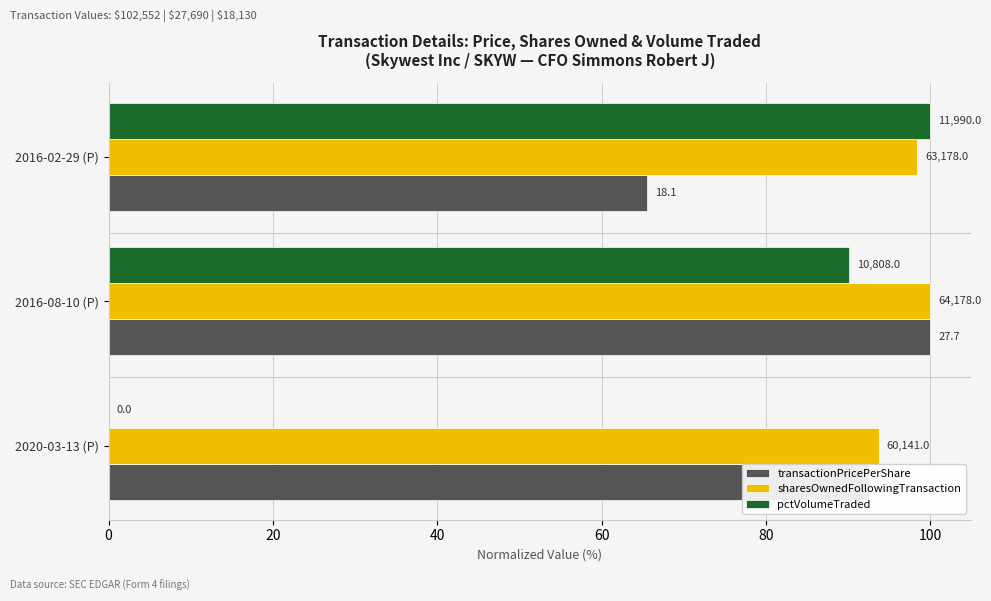

How many distinct data groups are displayed?

3